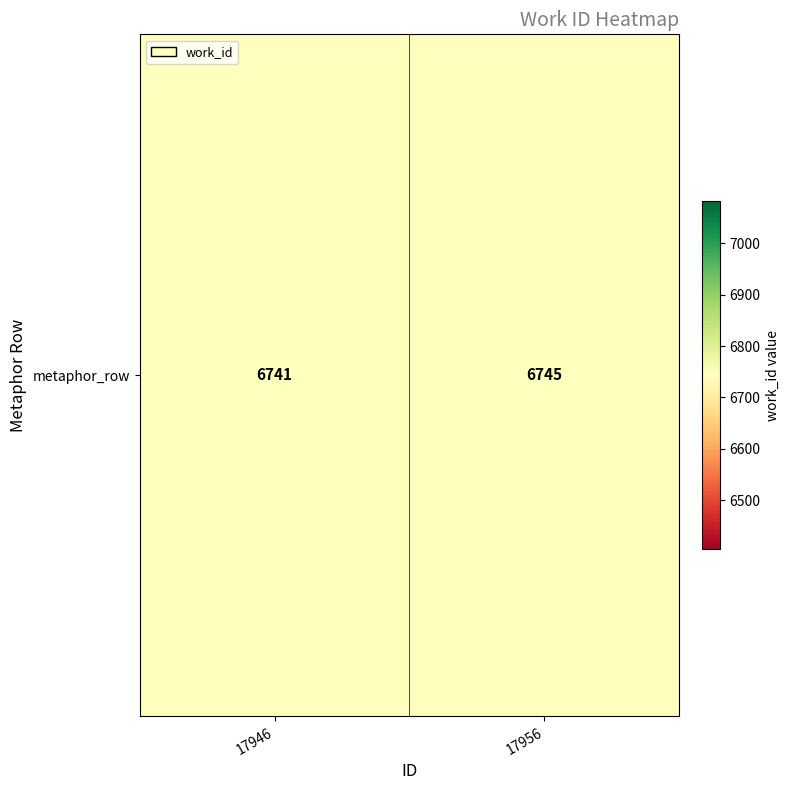

List the labels in order of value, largest first.

17956, 17946